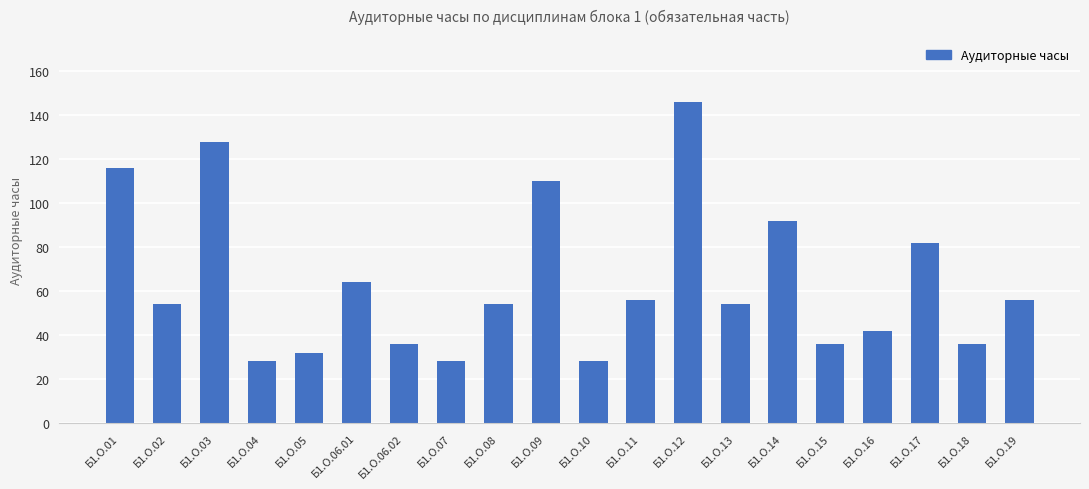

What is the difference between the maximum and minimum values?

118